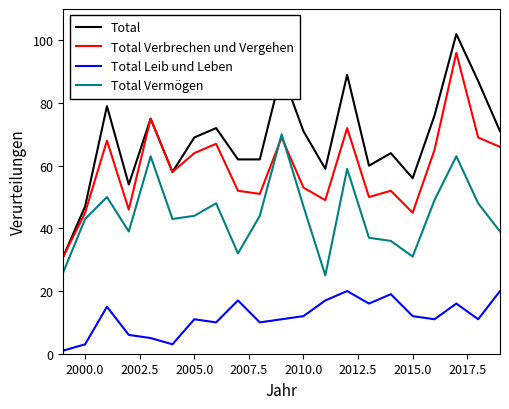

True or false: Total Leib und Leben and Total Vermögen cross at least once.

False